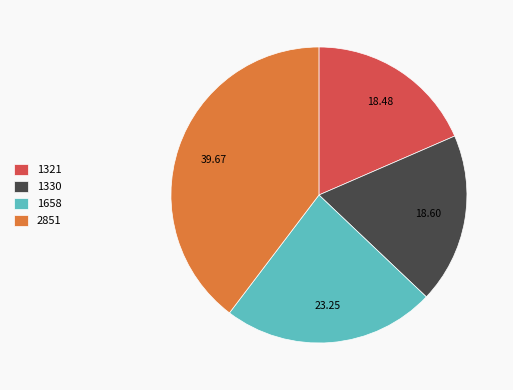

Approximately how many times larger is the value at 1330 compared to 2851?

0.5